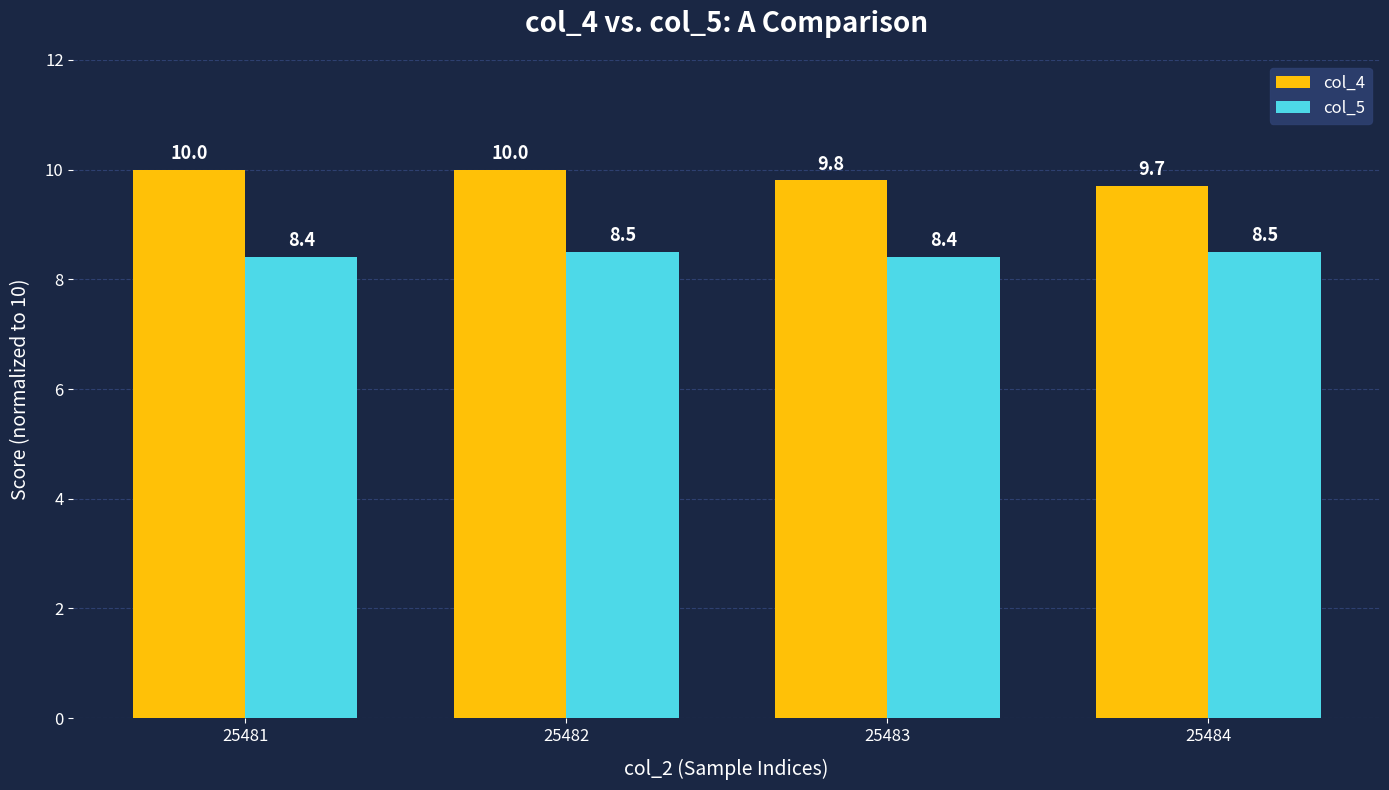

Which series has the widest spread of values?

col_4